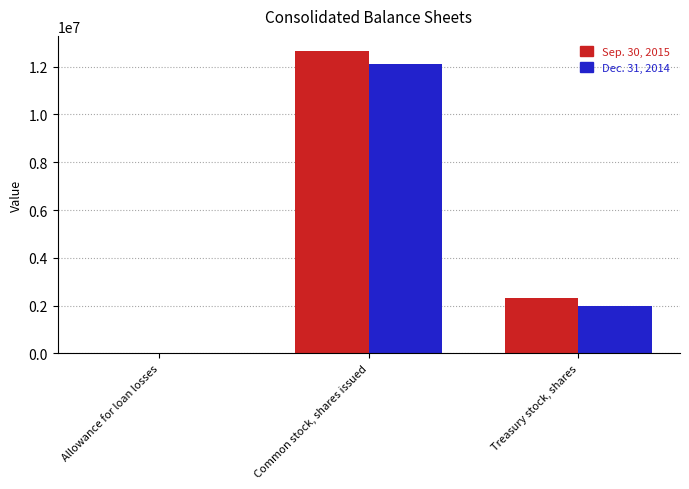

At which label does Dec. 31, 2014 first exceed 1988869?

Common stock, shares issued